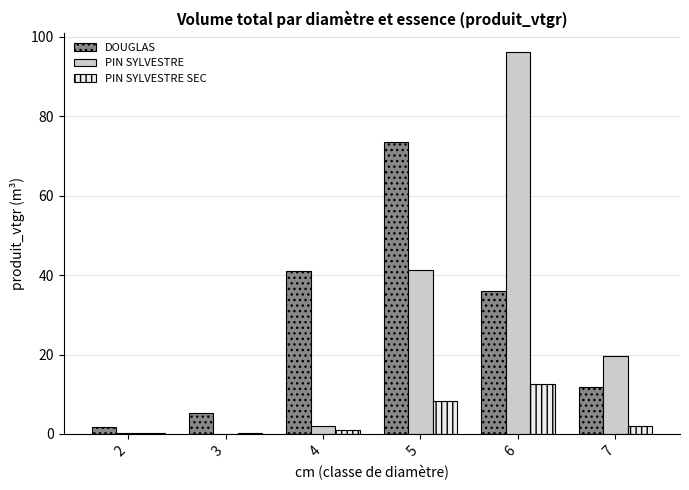

How many data points does each series have?

6